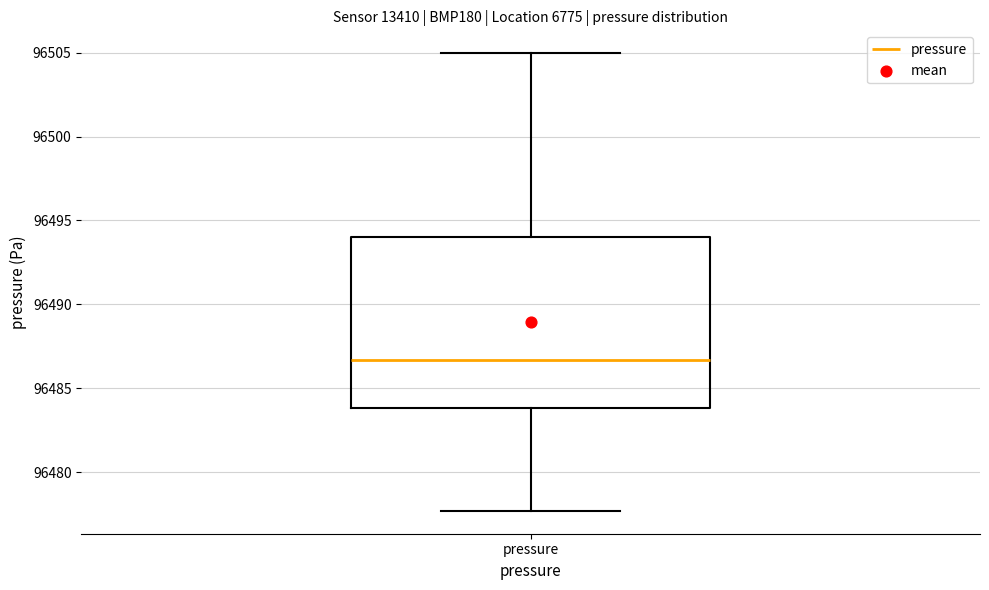

Where is the lower edge of the box for pressure on the y-axis? The values are not printed on the chart, so give them approximately, as read against the axis.

96484.0